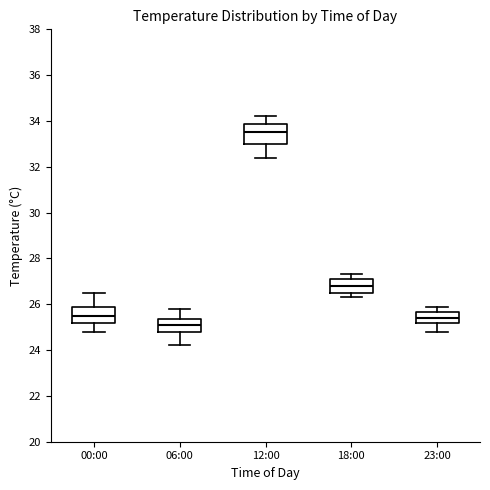

Reading left to right, transcribe this box plot: for each box, give where its median line is, the range the box spans, and where its two whiskers end, as read against the y-axis. The values are not printed on the chart, so give them approximately, as read against the axis.

00:00: median 25.6, box 25.2 to 26.0, whiskers 24.8 to 26.6
06:00: median 25.2, box 24.8 to 25.4, whiskers 24.2 to 25.8
12:00: median 33.6, box 33.0 to 33.8, whiskers 32.4 to 34.2
18:00: median 26.8, box 26.6 to 27.2, whiskers 26.4 to 27.4
23:00: median 25.4, box 25.2 to 25.6, whiskers 24.8 to 26.0